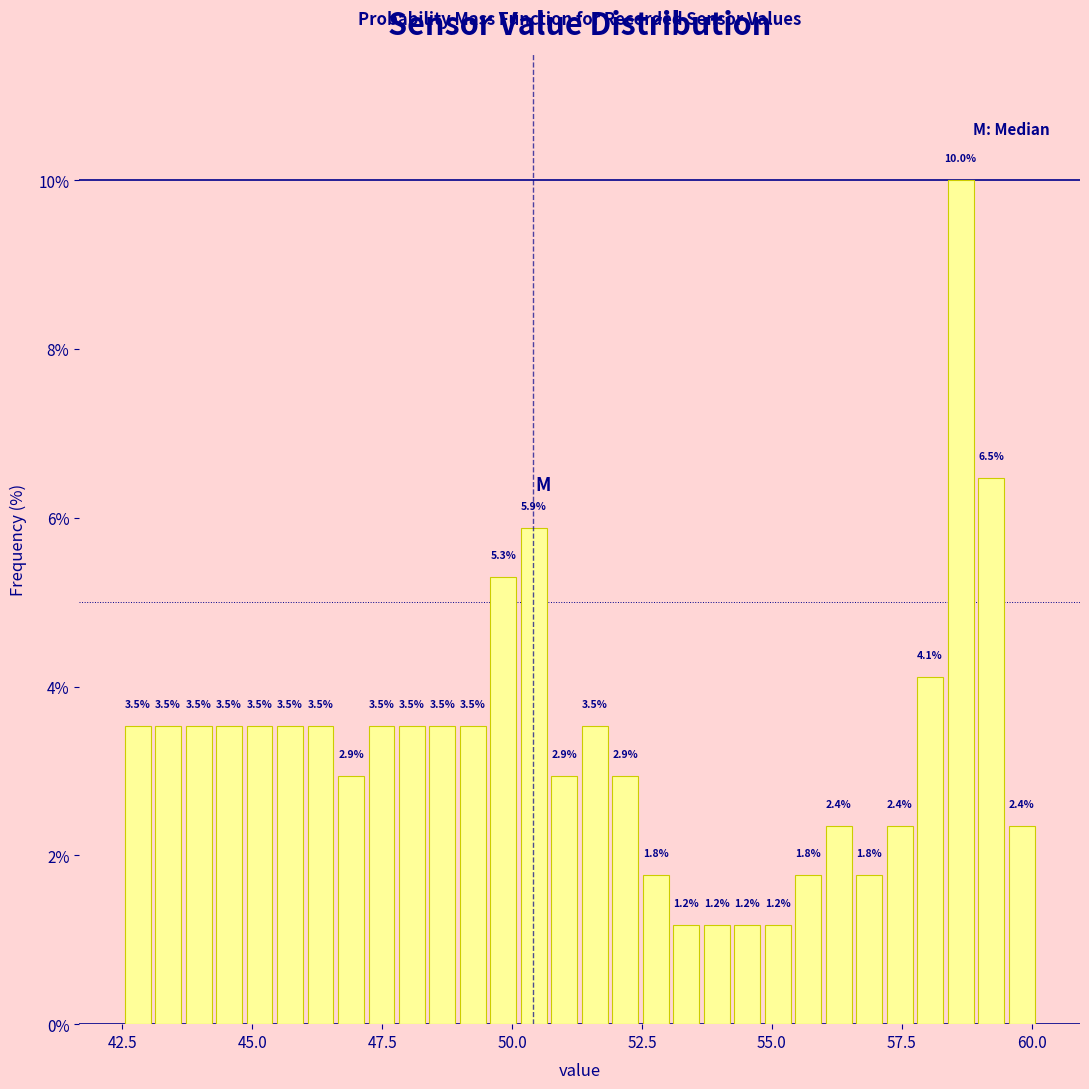

Read against the x-axis, roughly where is the centre of the tallest bar?

58.5